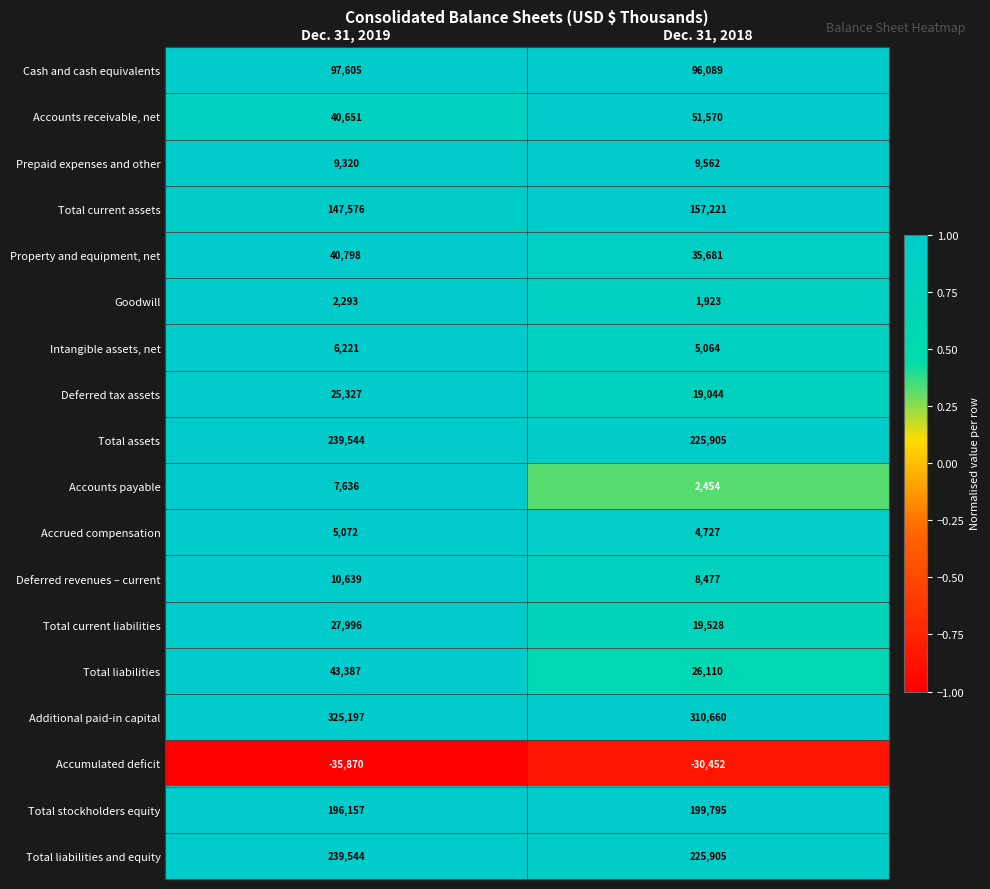

True or false: Total assets has a value of 239544 at Dec. 31, 2019.

True